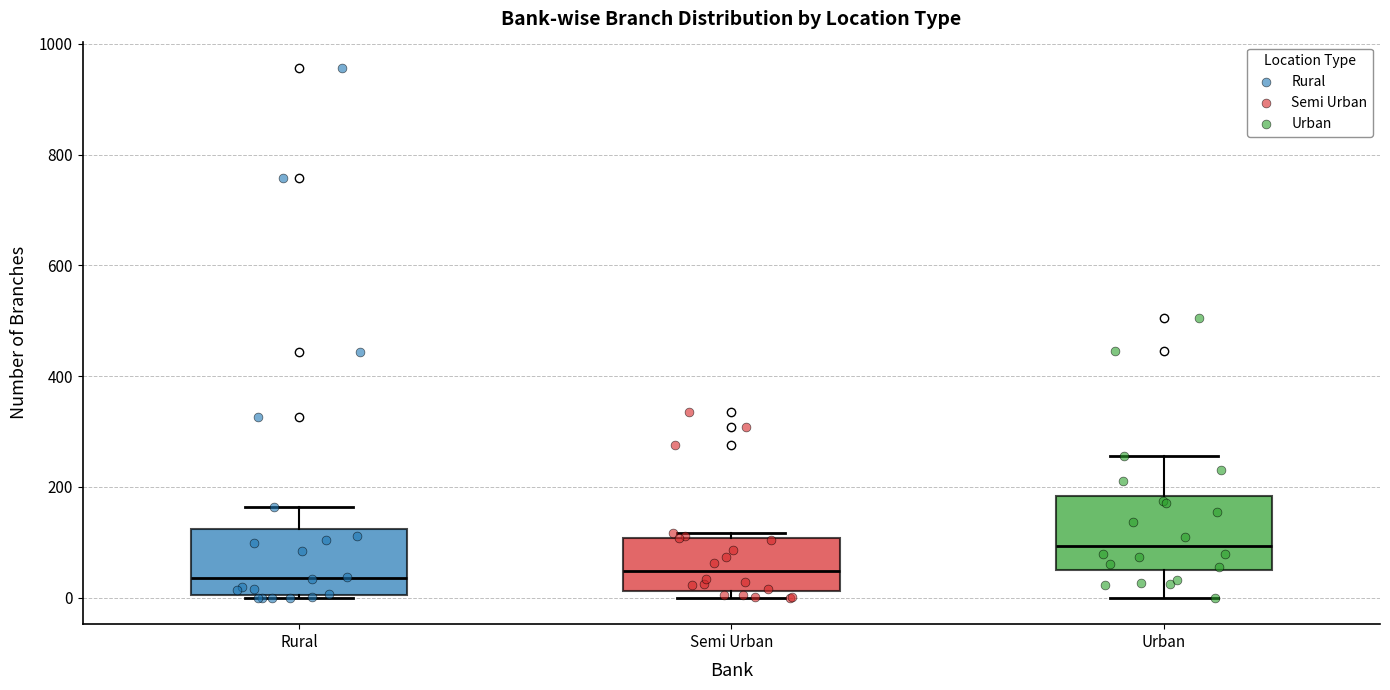

Reading left to right, transcribe this box plot: for each box, give where its median line is, the range the box spans, and where its two whiskers end, as read against the y-axis. The values are not printed on the chart, so give them approximately, as read against the axis.

Rural: median 40, box 0 to 120, whiskers 0 to 160
Semi Urban: median 40, box 20 to 100, whiskers 0 to 120
Urban: median 100, box 60 to 180, whiskers 0 to 260